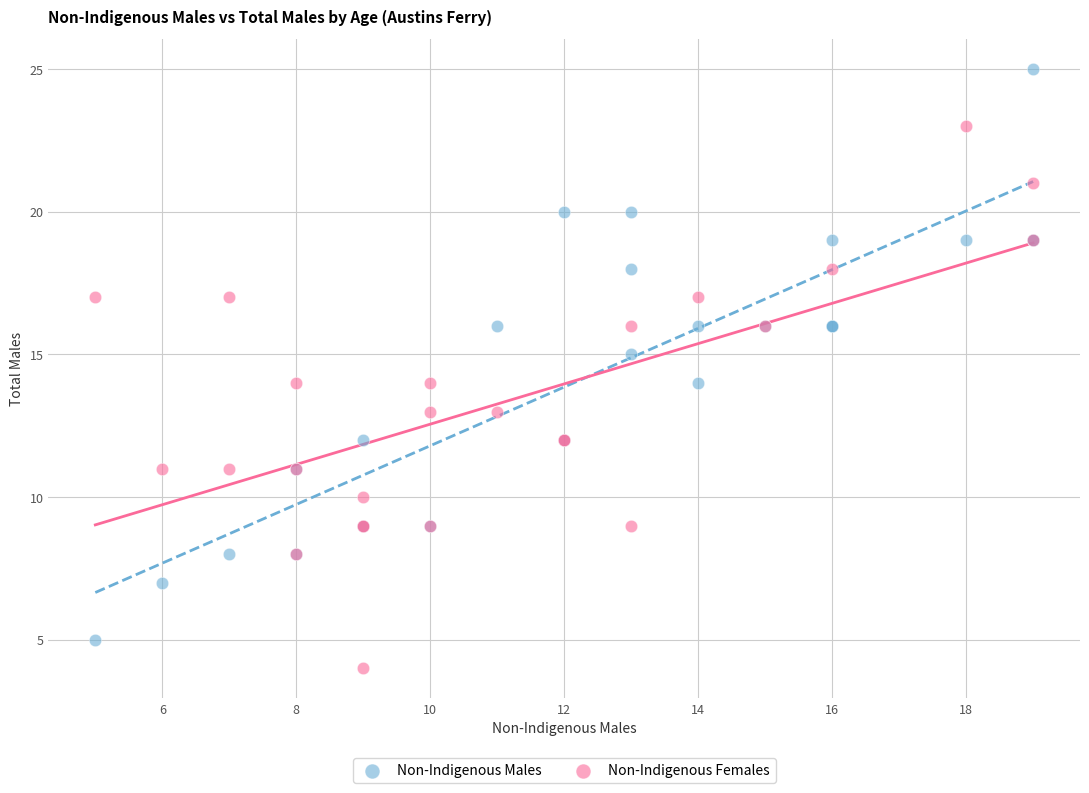

Which series has the widest spread of Y values?

Non-Indigenous Males